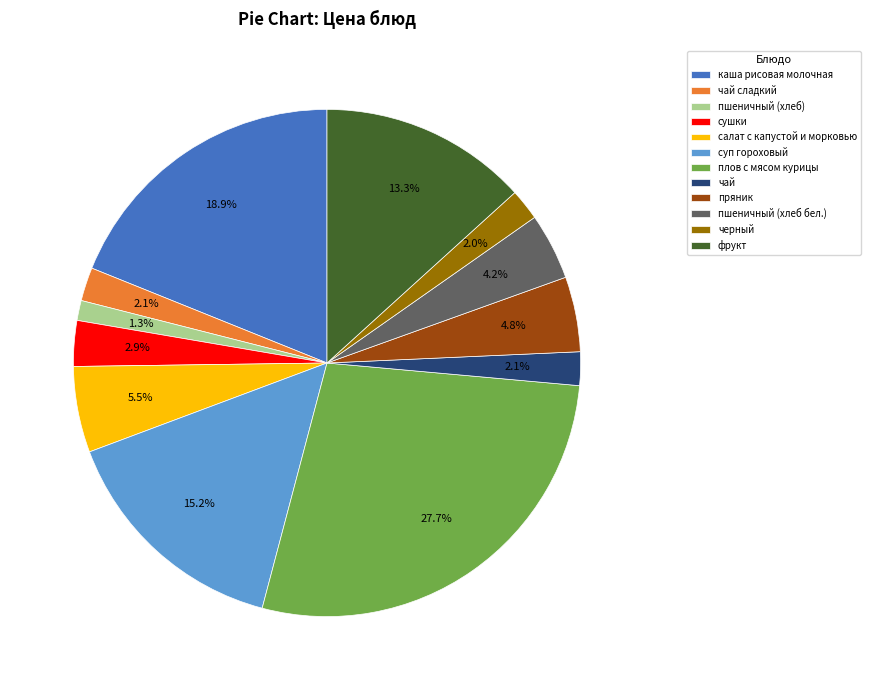

Count the number of slices in the pie.

12